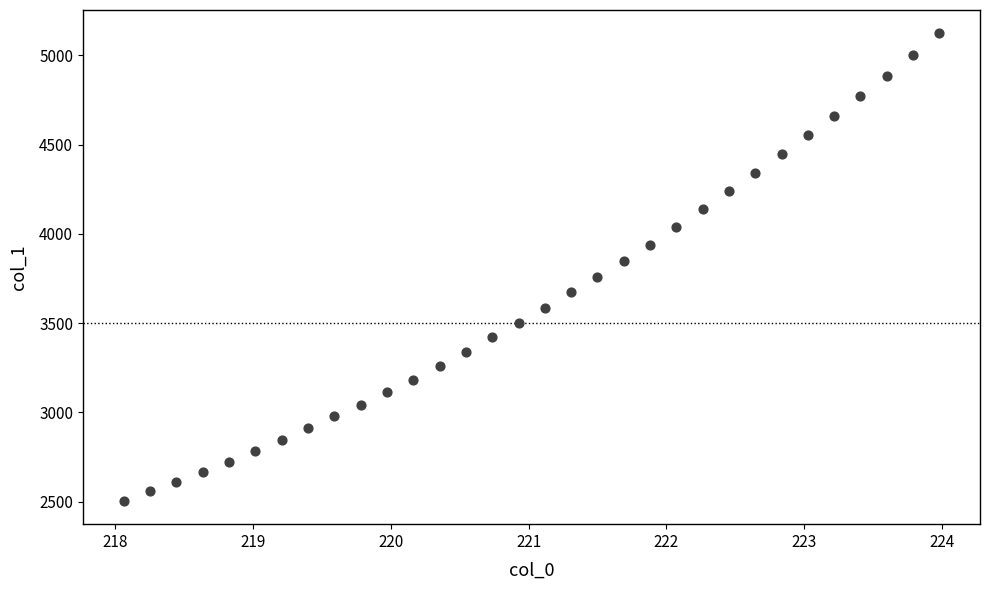

What is the range of Y values (max minus min)?

2618.4